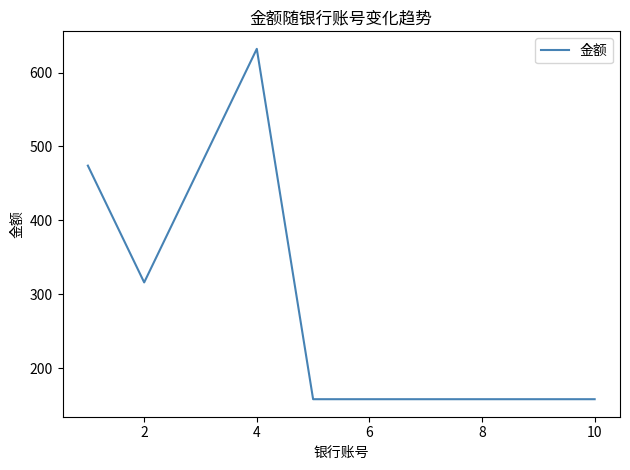

What is the difference between the maximum and minimum values?

474